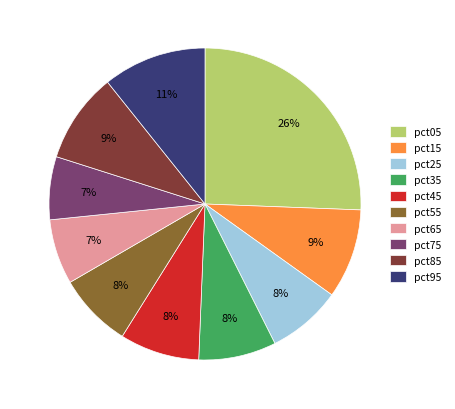

Is pct15 the majority of the pie?

No